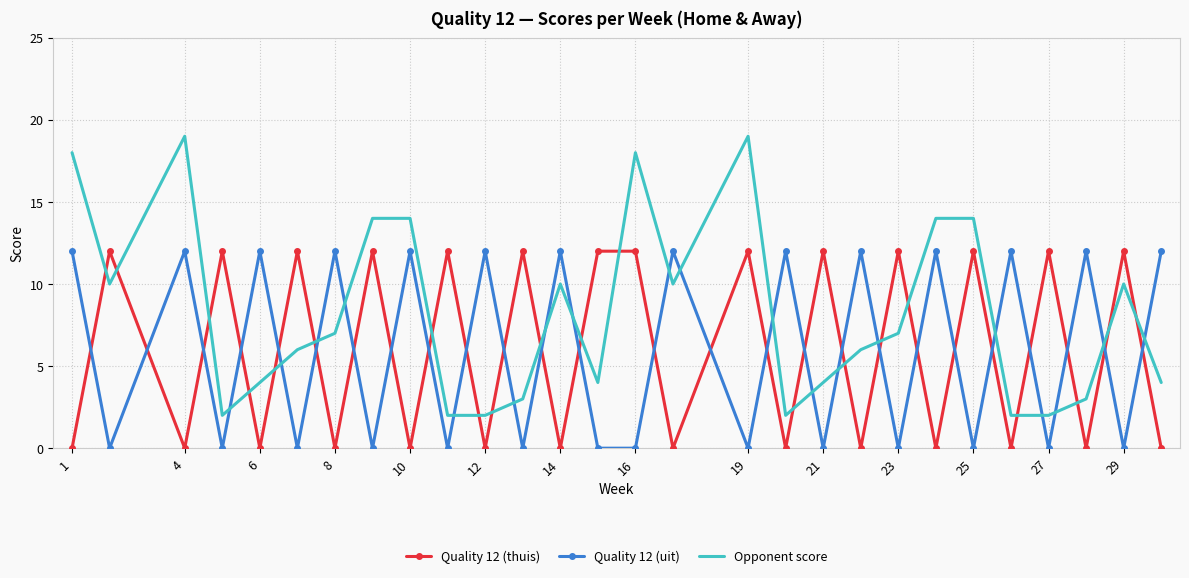

Which series has the widest spread of values?

Opponent score